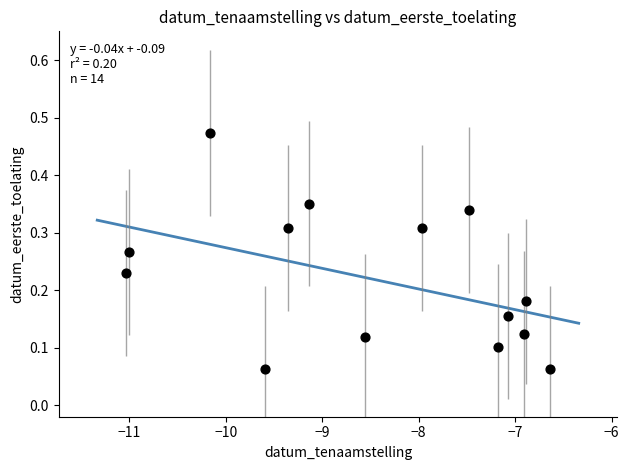

Count the number of points in this scatter plot.

14